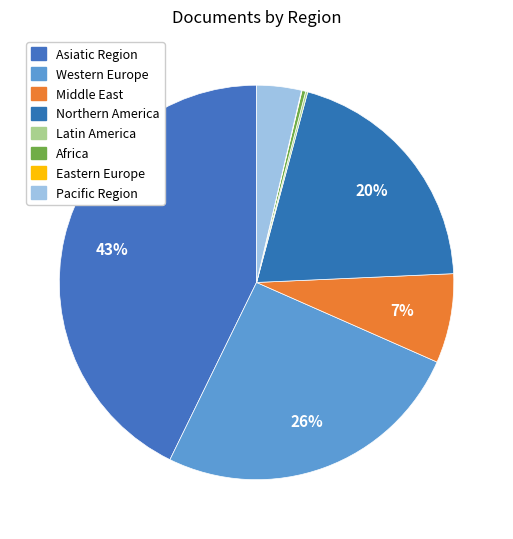

Which slice is the largest?

Asiatic Region